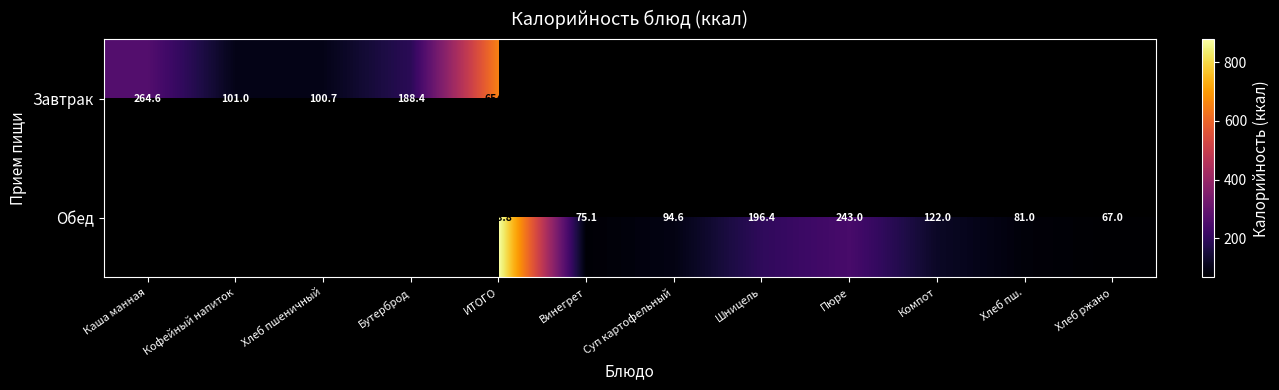

At how many categories does at least one series exceed 809?

1